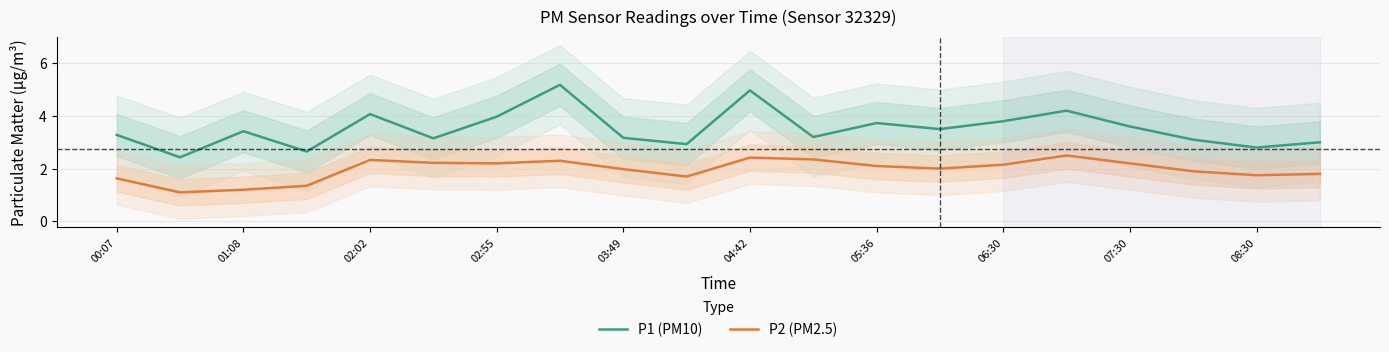

The P2 (PM2.5) series shows 1.7 at 15. True or false?

False